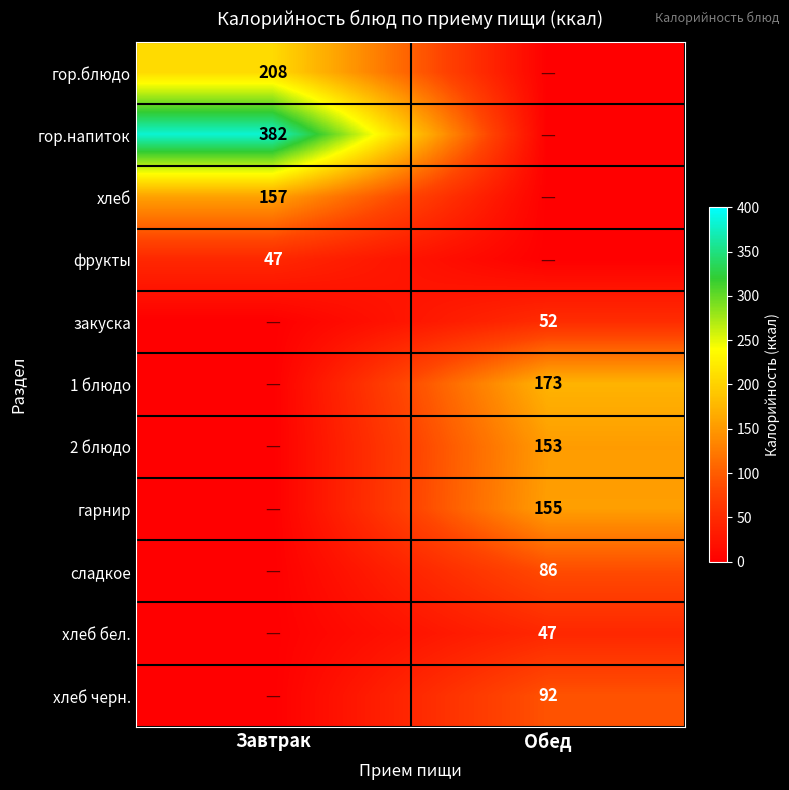

What is the total value across all series at Завтрак?

794.0